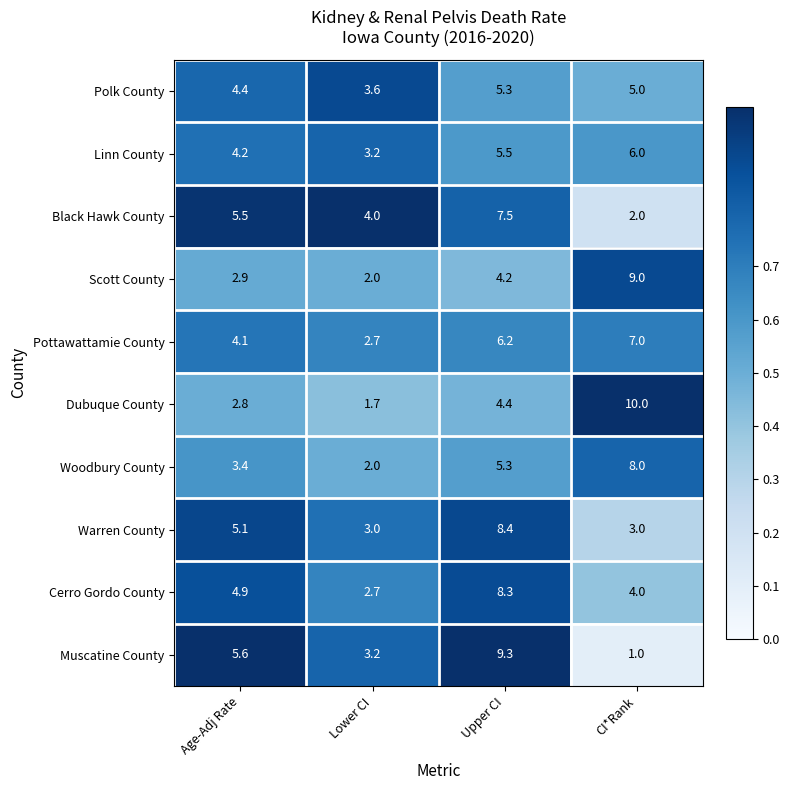

What is the difference between the maximum and minimum values in the Black Hawk County series?

5.5